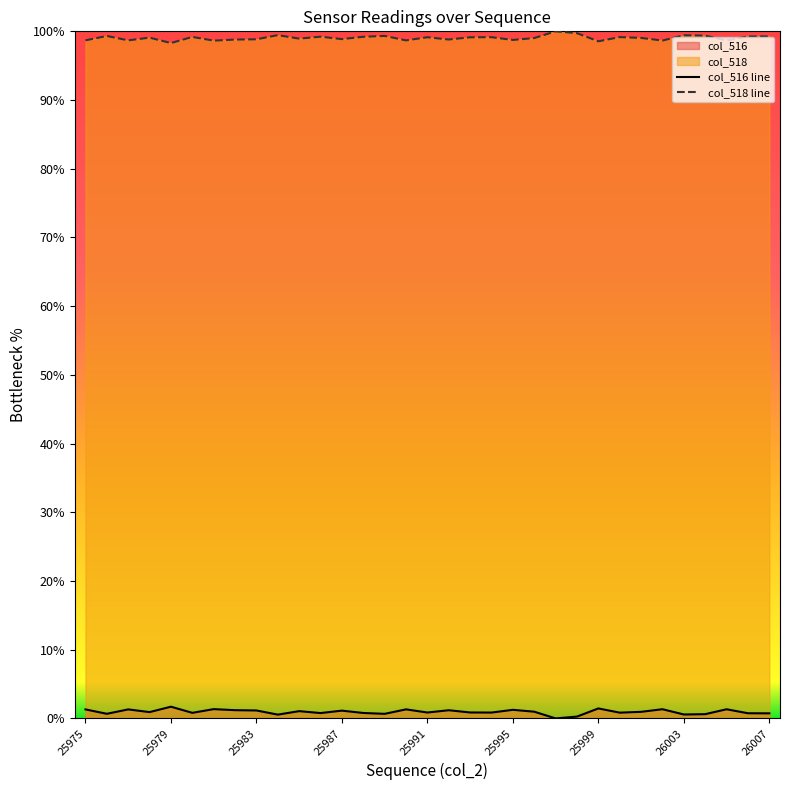

True or false: col_516 line and col_518 line cross at least once.

False